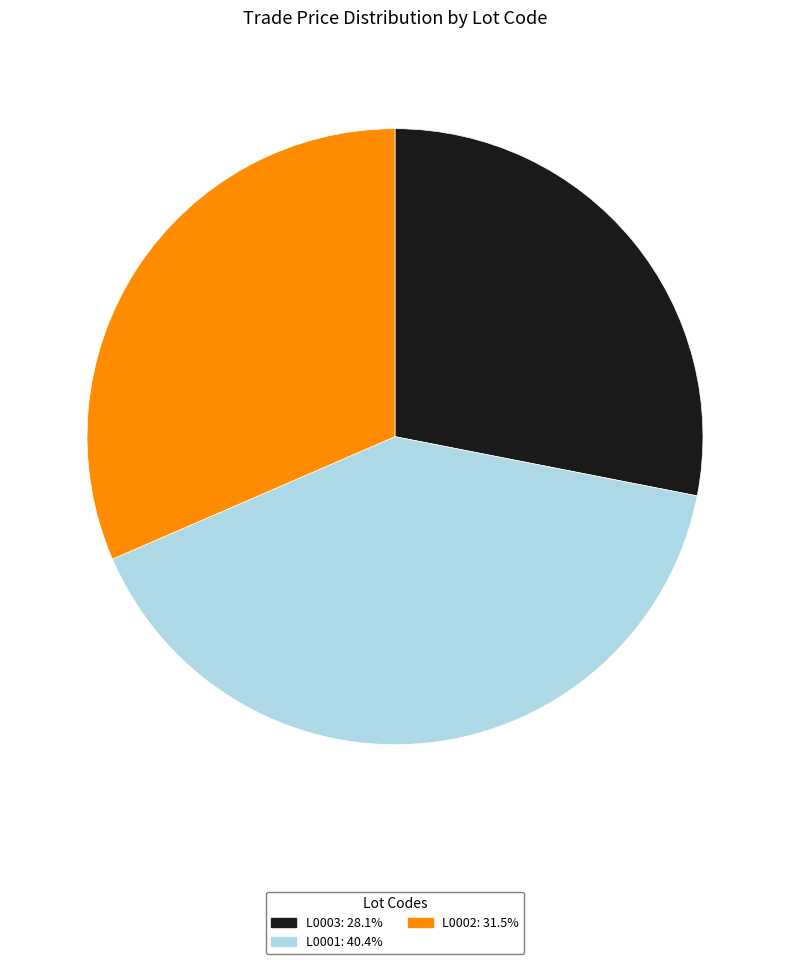

Which category has the smallest portion of the pie?

L0003